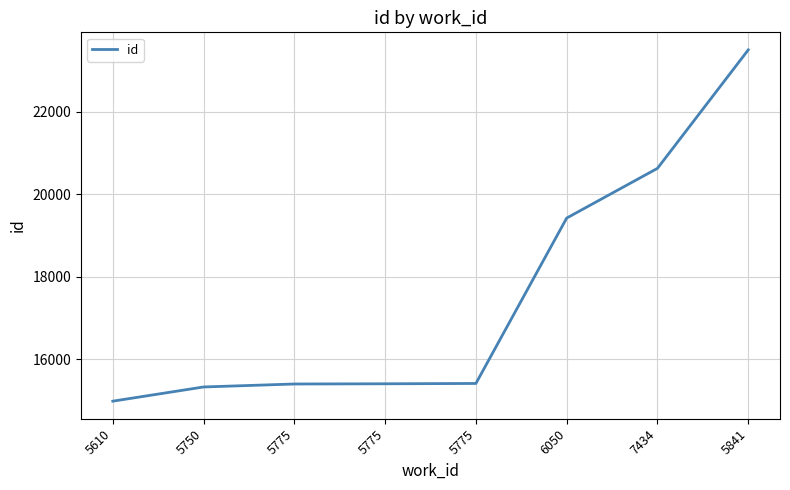

Where does the data first go above 15414?

6050